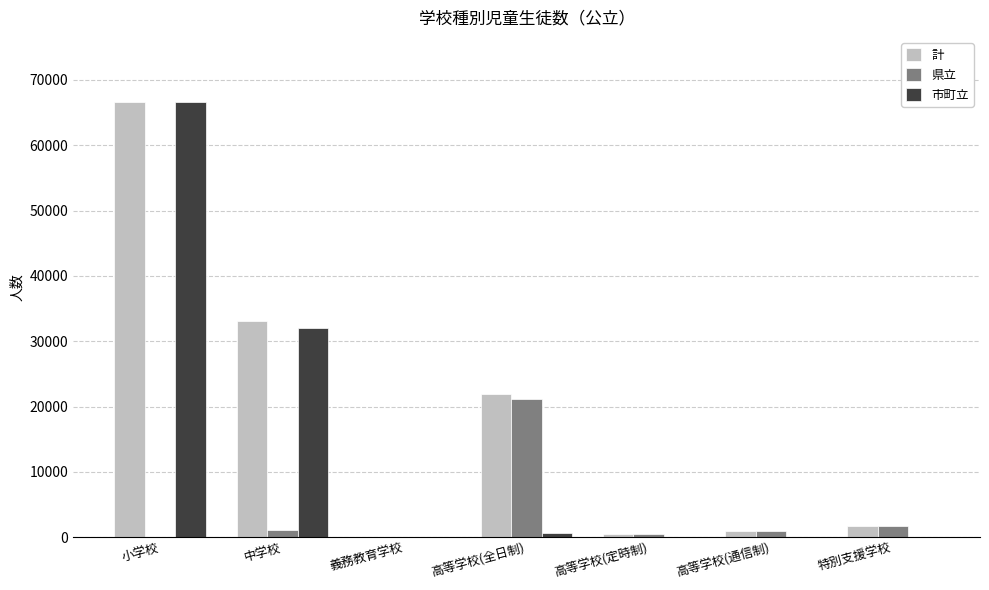

At which category is the sum across all series the highest?

小学校